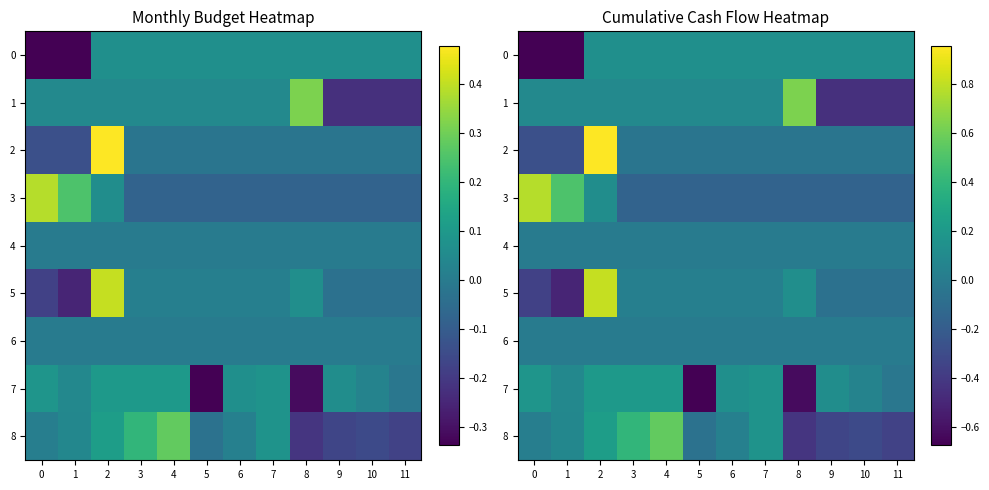

What is the difference between the highest and lowest values at 7?

0.3